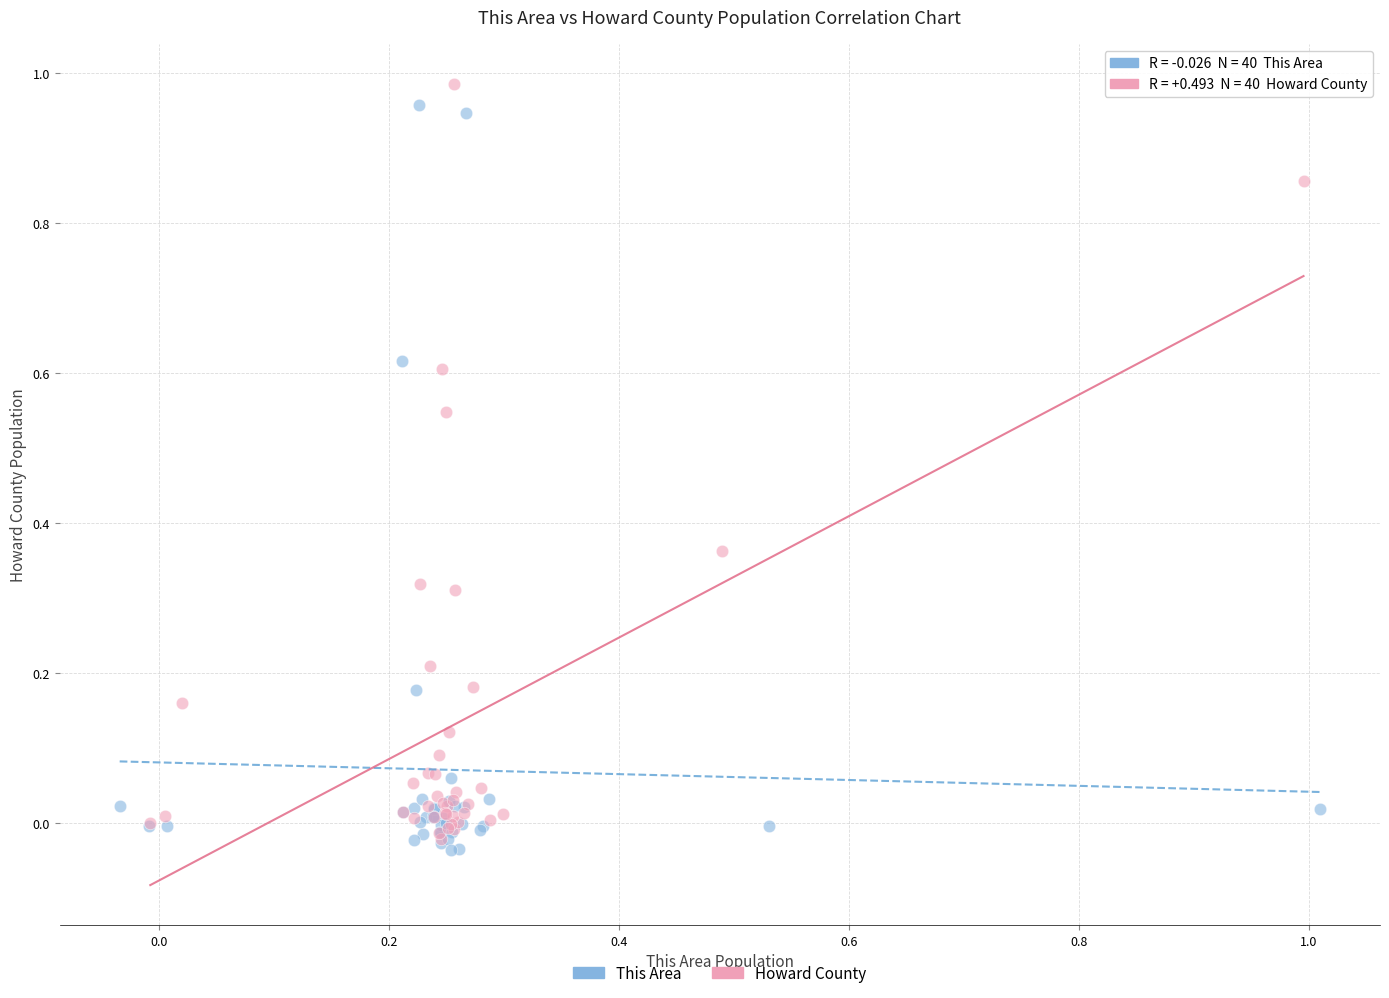

What are all the series names shown in the legend?

This Area, Howard County